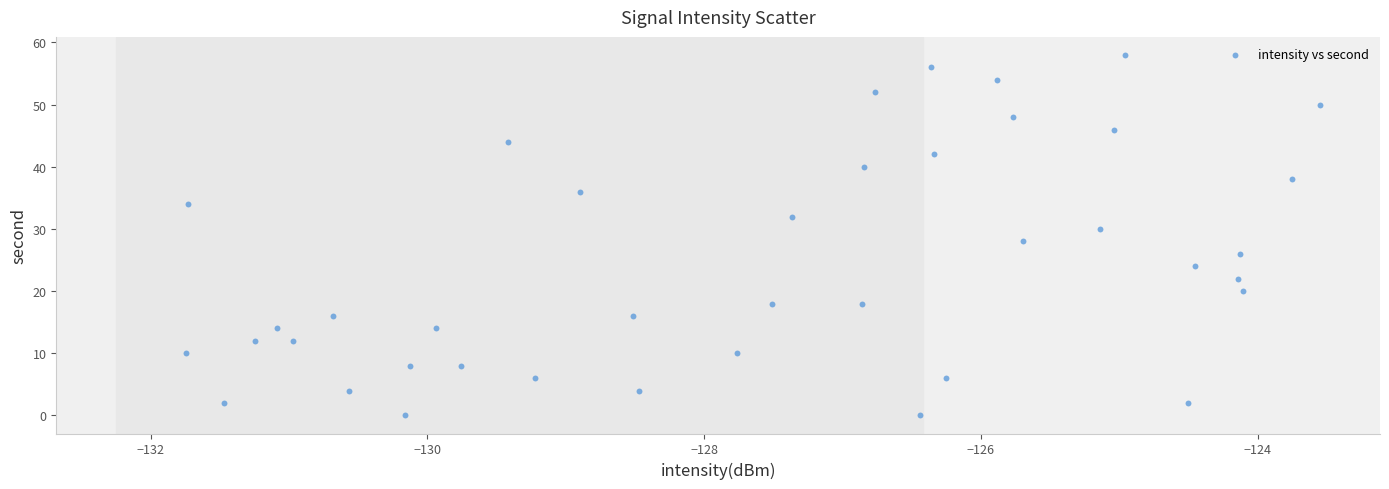

What is the range of Y values (max minus min)?

58